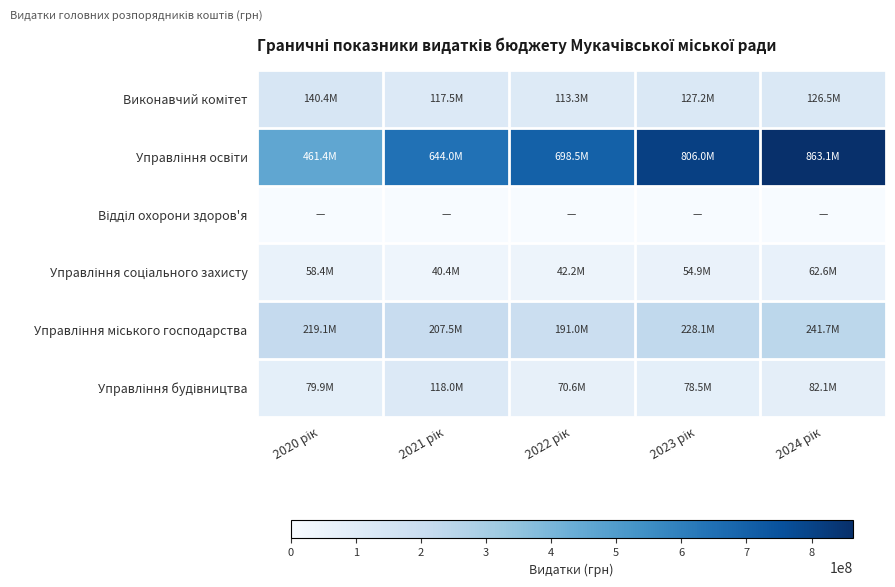

What is the difference between the highest and lowest values at 2022 рік?

698543919